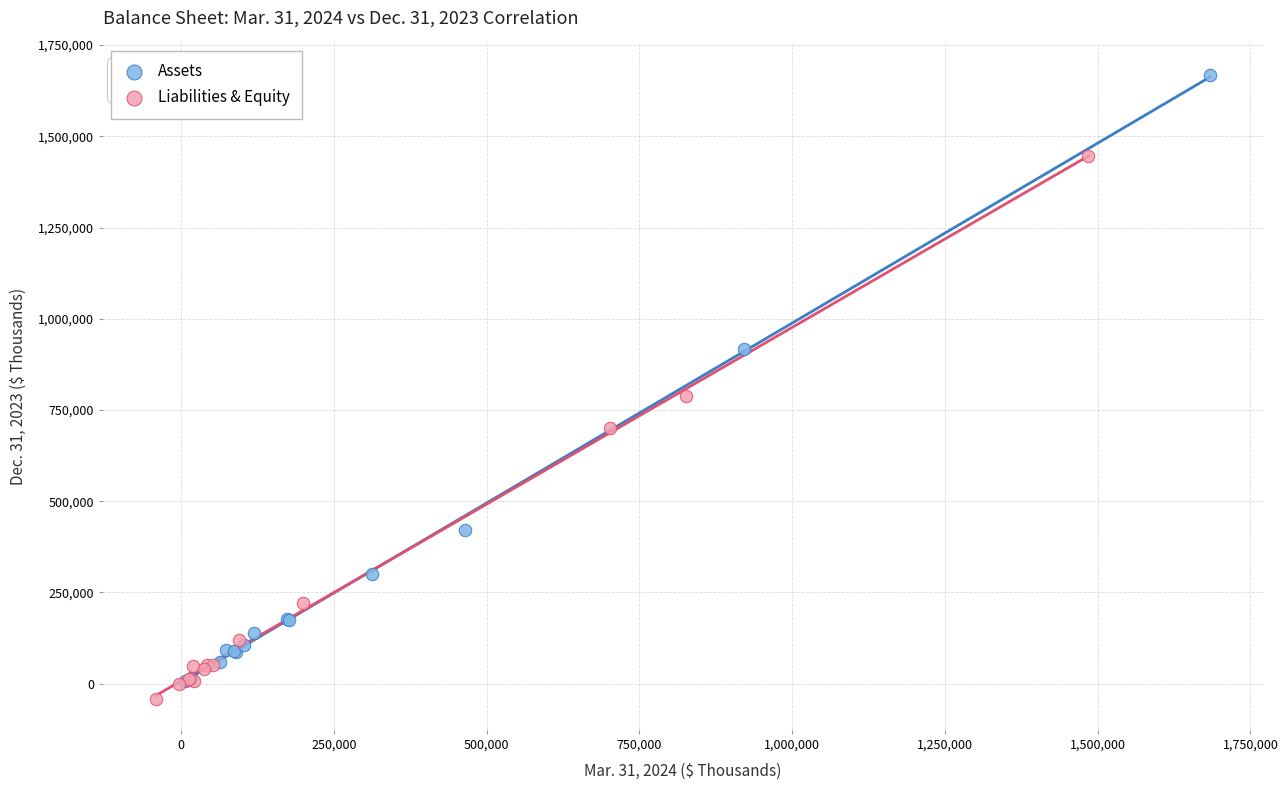

Which series contains the highest Y value?

Assets